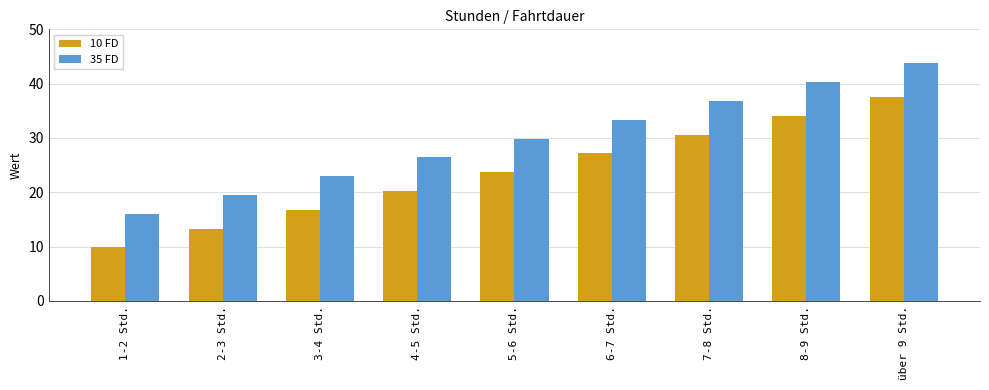

How many groups of bars are there?

9